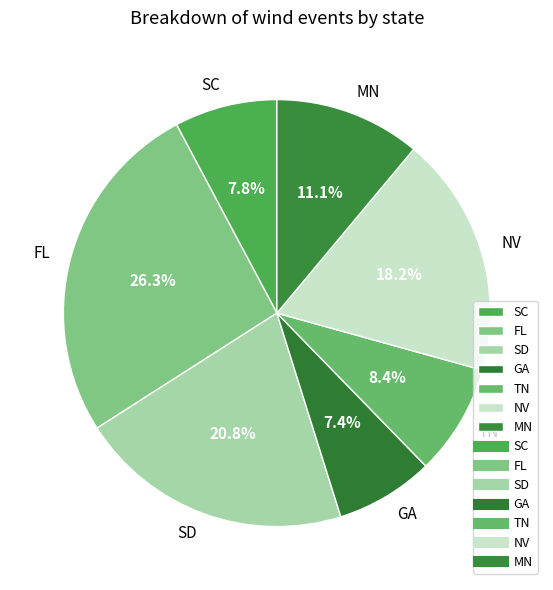

True or false: TN accounts for 22% of the total.

False